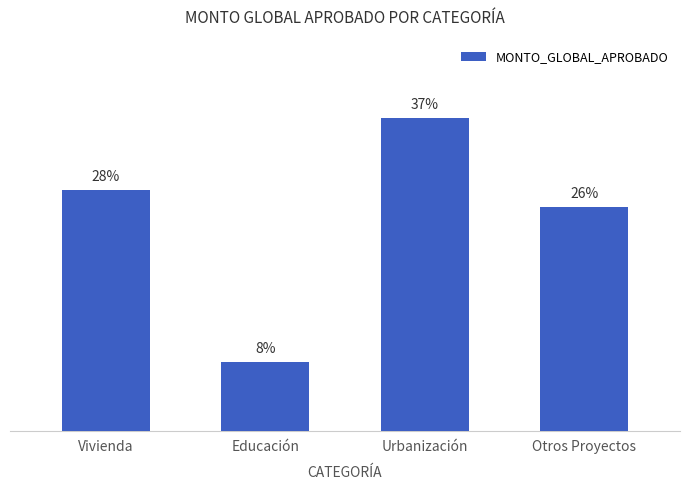

Are the bars horizontal?

No